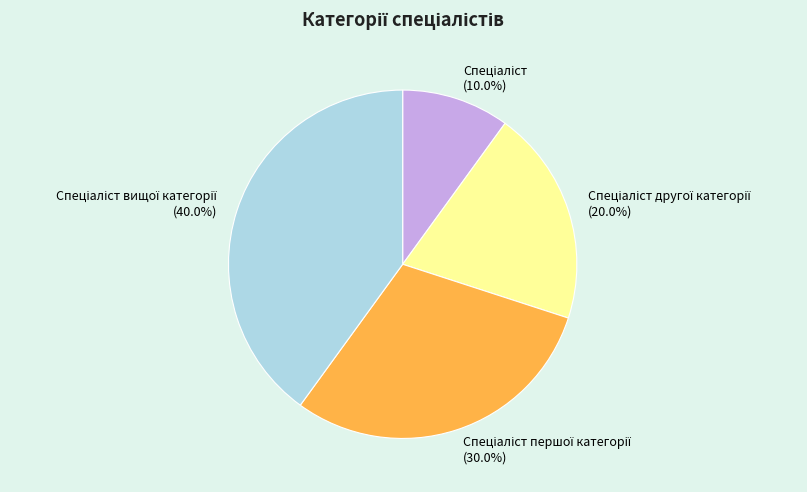

Does any single category account for the majority?

No